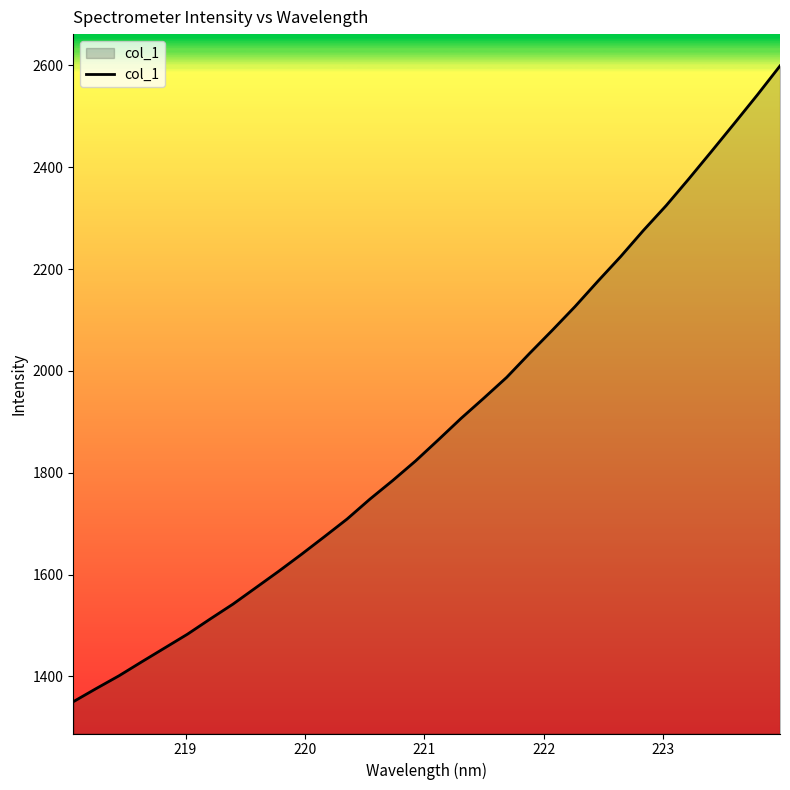

What is the difference between the maximum and minimum values?

1248.6